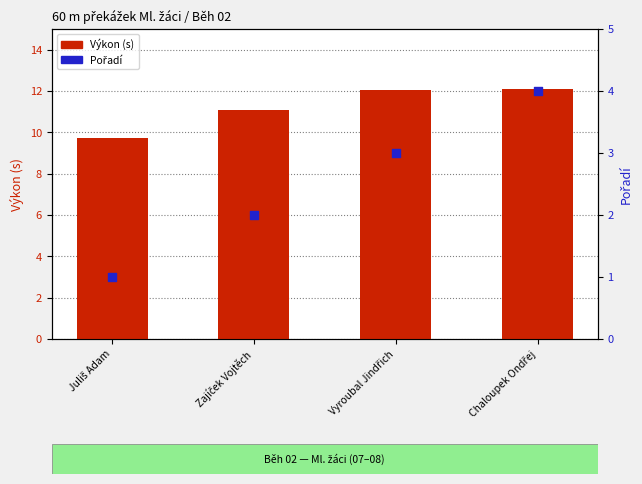

Which series contains the highest Y value?

Výkon (s)